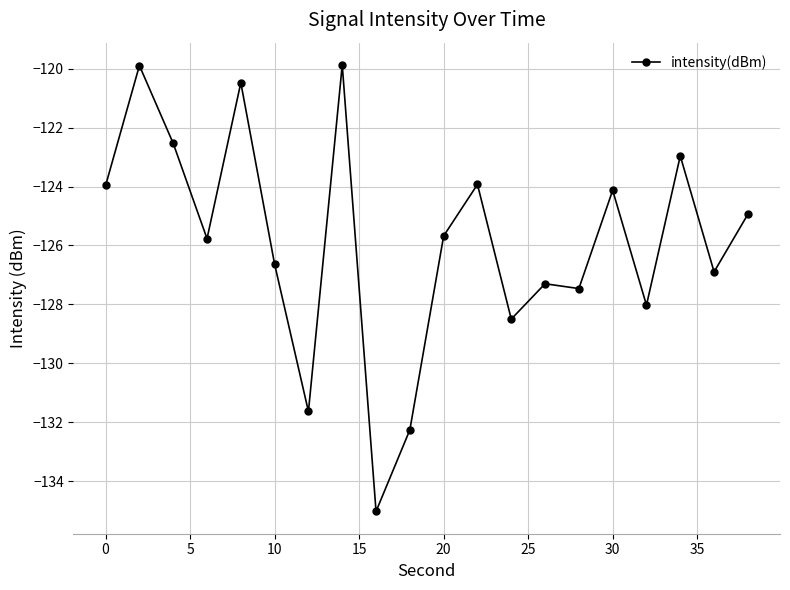

What is the sum of all values?

-2517.9